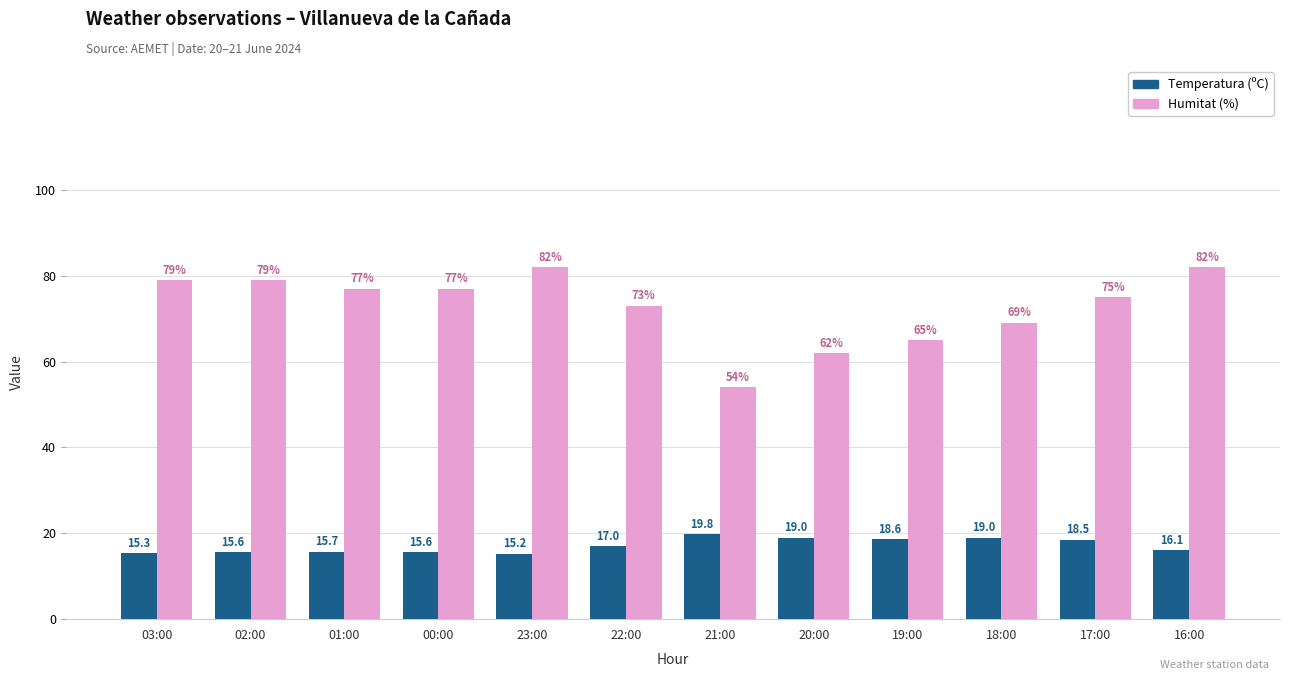

At how many categories does at least one series exceed 49?

12